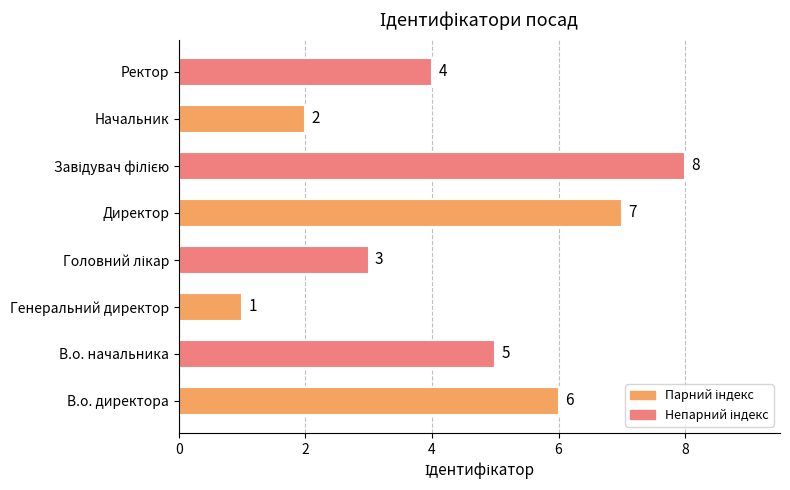

The value at Ректор is 3. True or false?

False